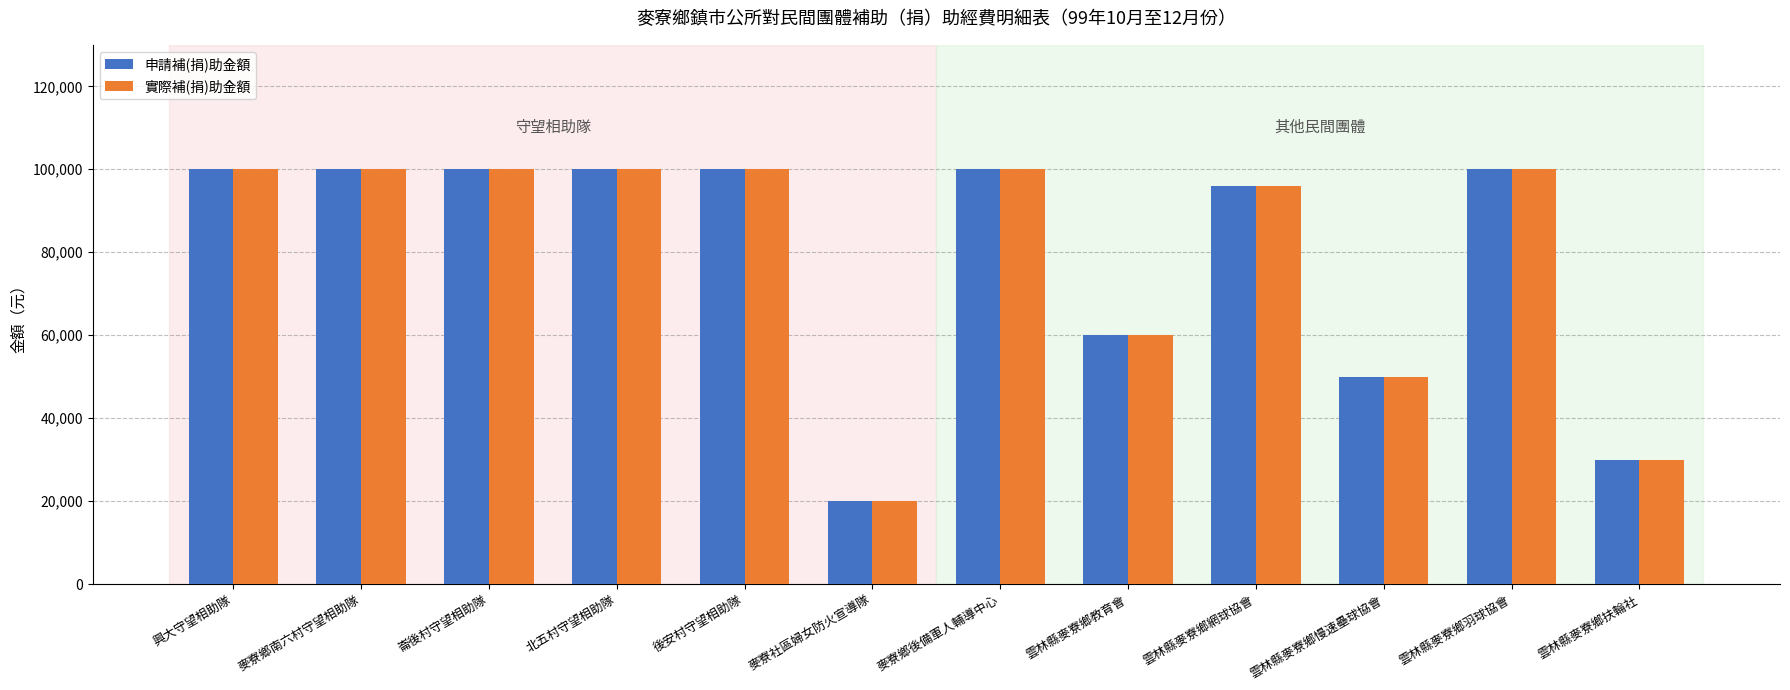

Reading left to right, transcribe all the data shown in this chart.

申請補(捐)助金額: 100000	100000	100000	100000	100000	20000	100000	60000	96000	50000	100000	30000
實際補(捐)助金額: 100000	100000	100000	100000	100000	20000	100000	60000	96000	50000	100000	30000